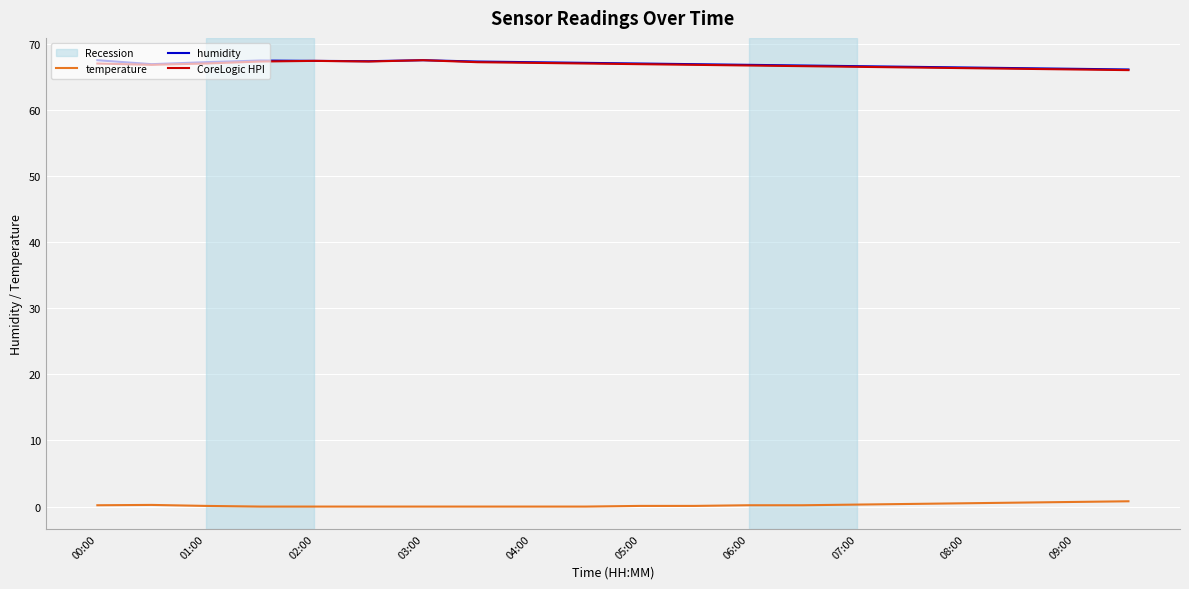

Does the chart display data point markers on the line(s)?

No